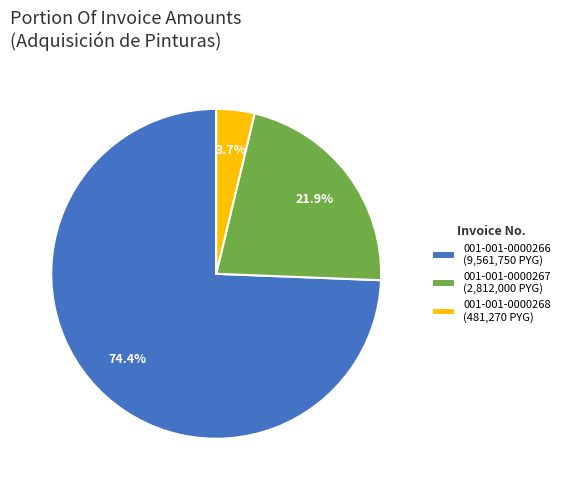

To the nearest percent, what is the difference between the 001-001-0000267 and 001-001-0000268 slice percentages?

18%